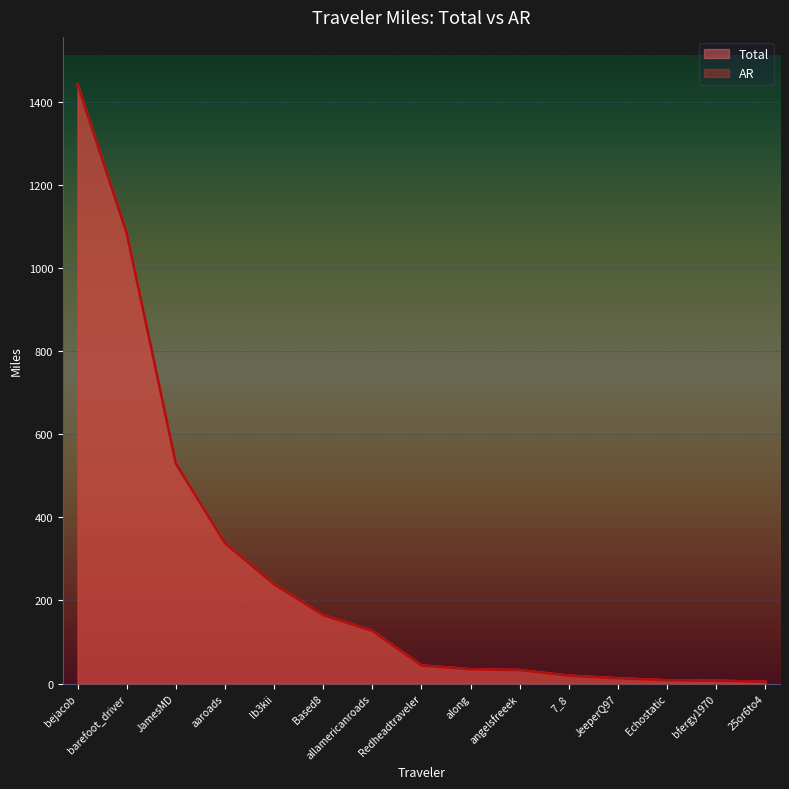

What is the sum of the AR values at JeeperQ97 and aaroads?

350.2